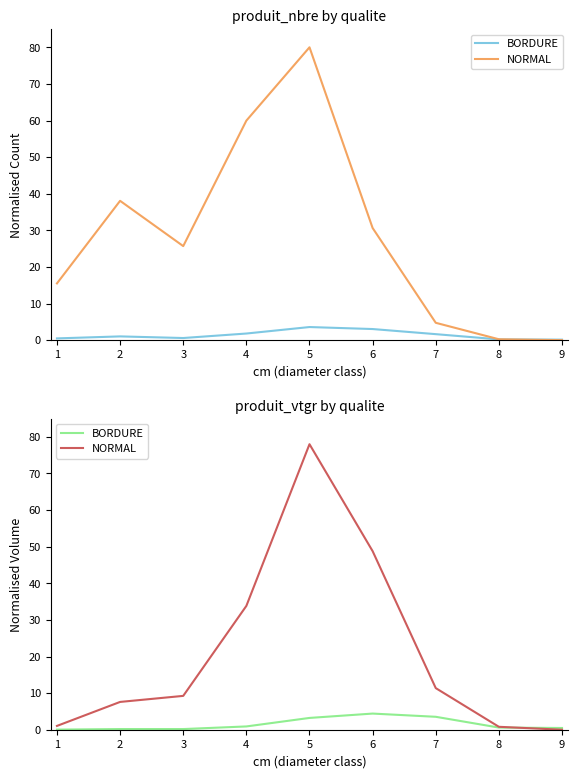

What is the average value of the BORDURE series?

1.5